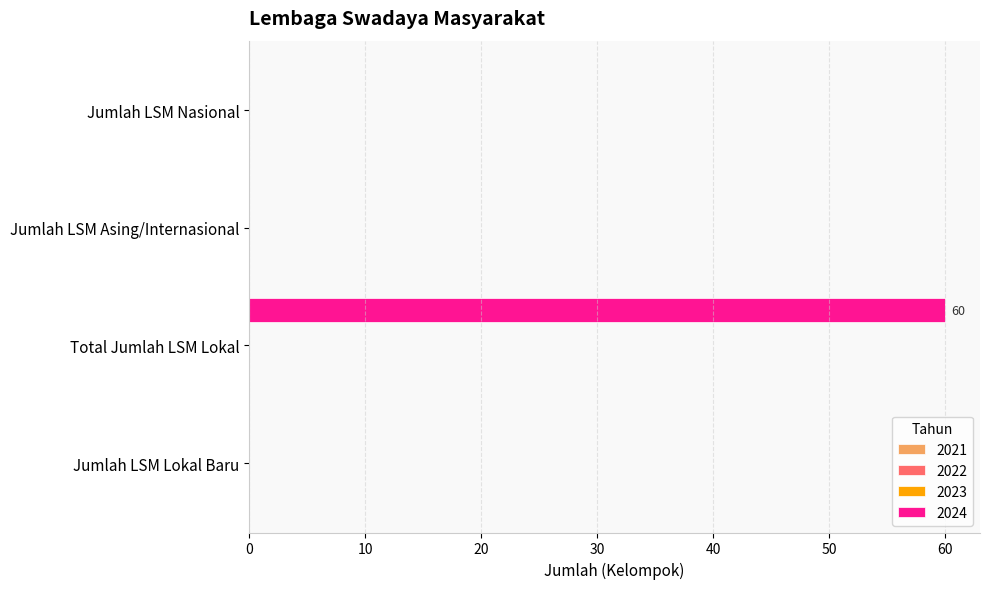

What is the maximum value shown in the chart?

60